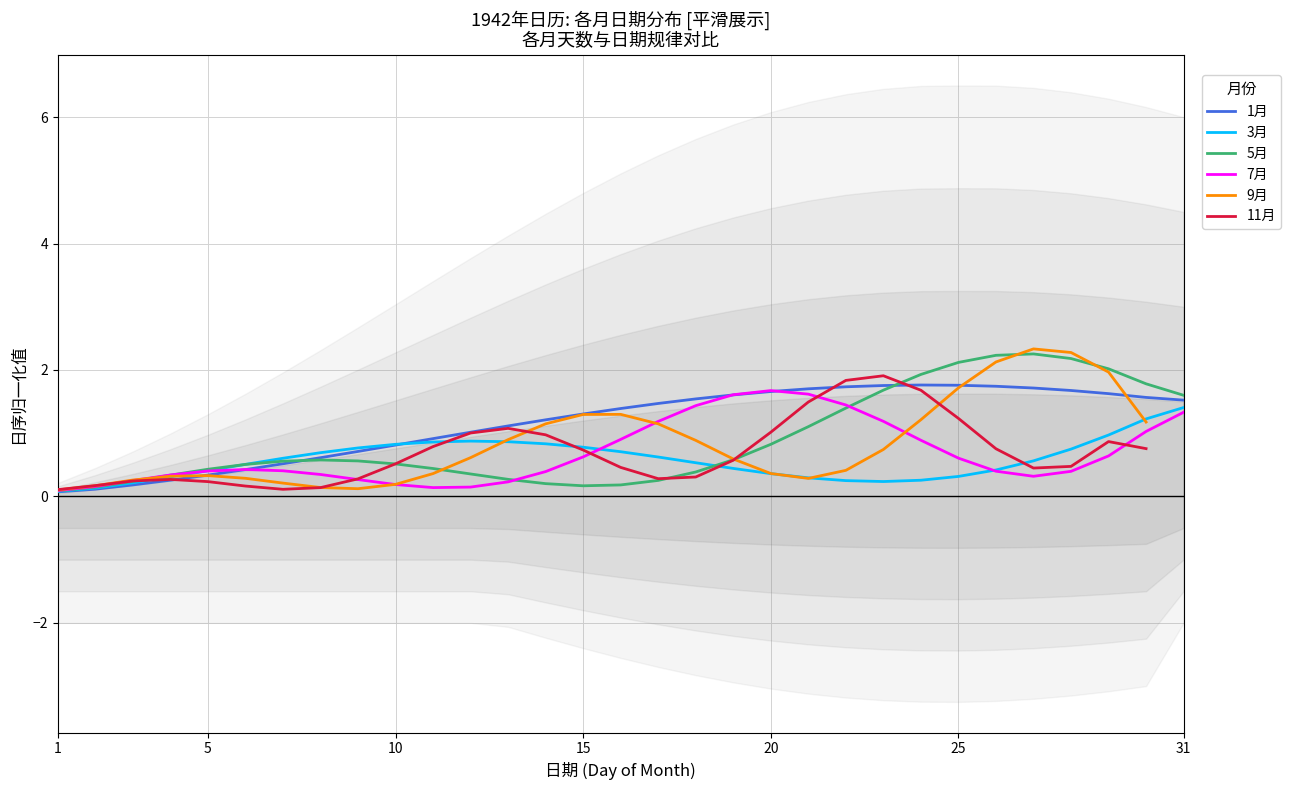

True or false: 5月 and 1月 intersect in this chart.

True